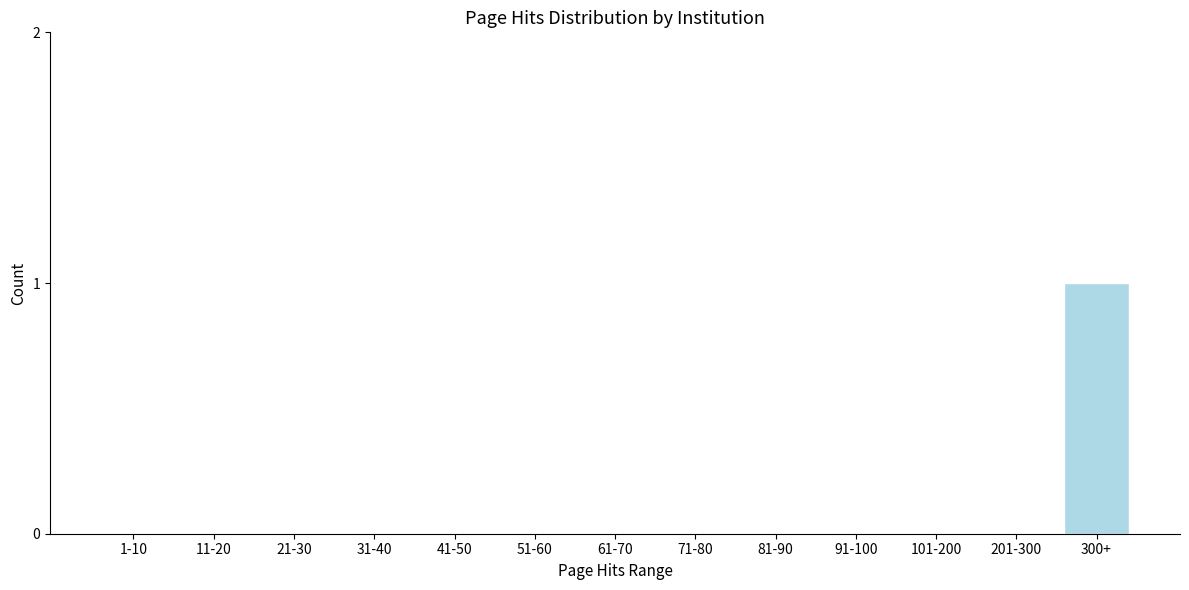

Reading left to right, transcribe all the data shown in this chart.

1-10=0	11-20=0	21-30=0	31-40=0	41-50=0	51-60=0	61-70=0	71-80=0	81-90=0	91-100=0	101-200=0	201-300=0	300+=1